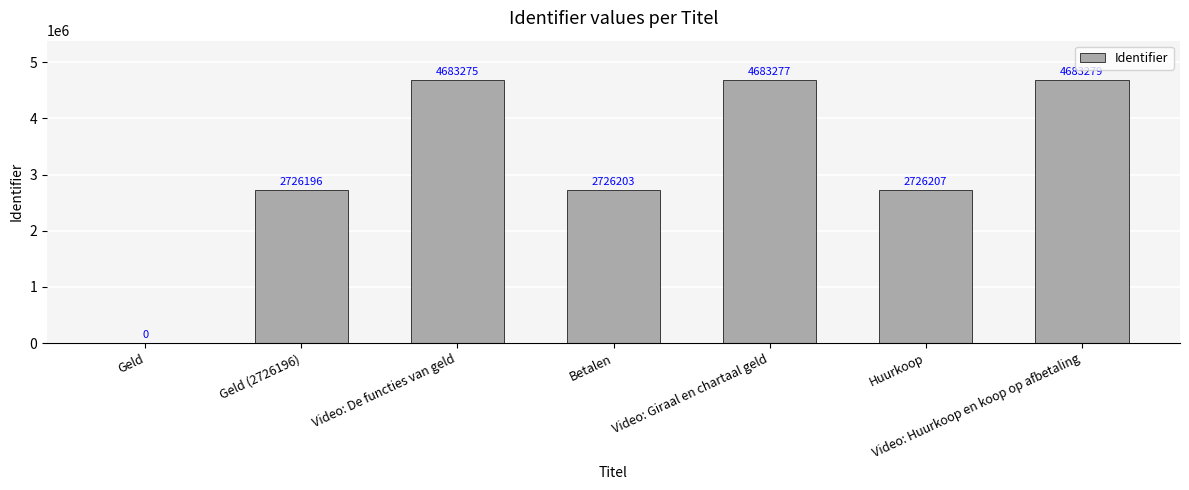

What is the maximum value shown in the chart?

4683279